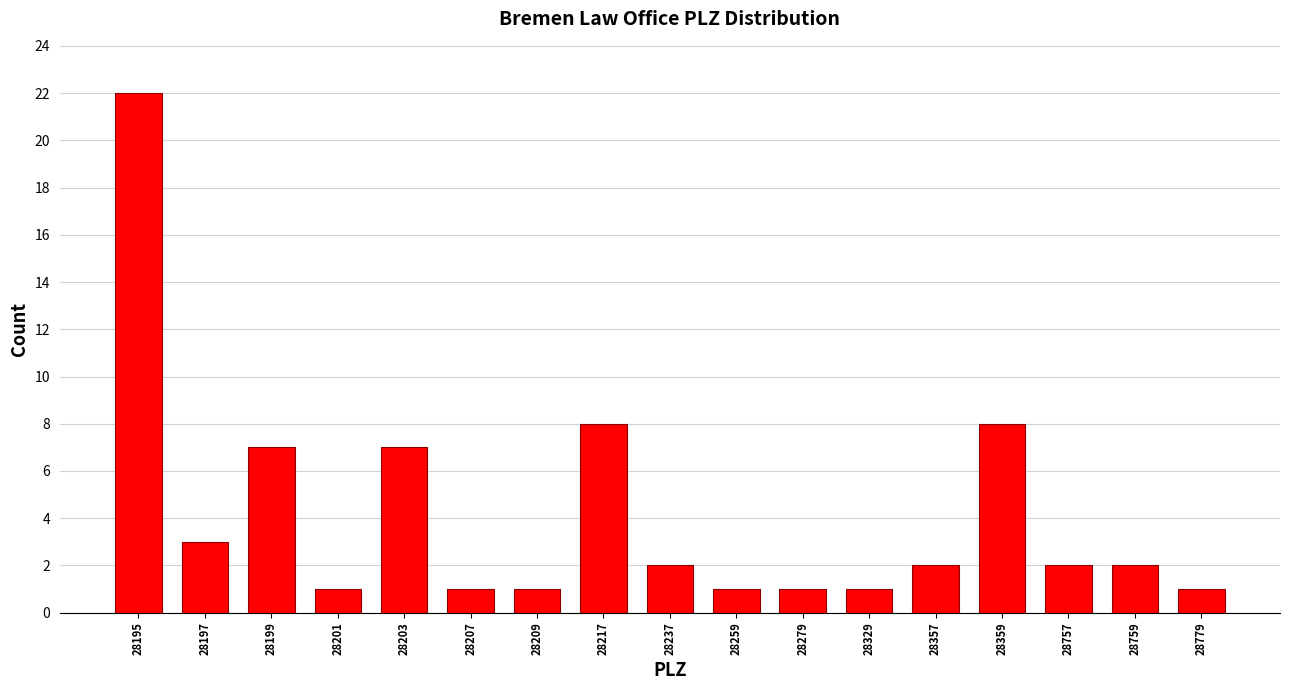

Reading right to left, what are all the values shown in this chart?

1	2	2	8	2	1	1	1	2	8	1	1	7	1	7	3	22